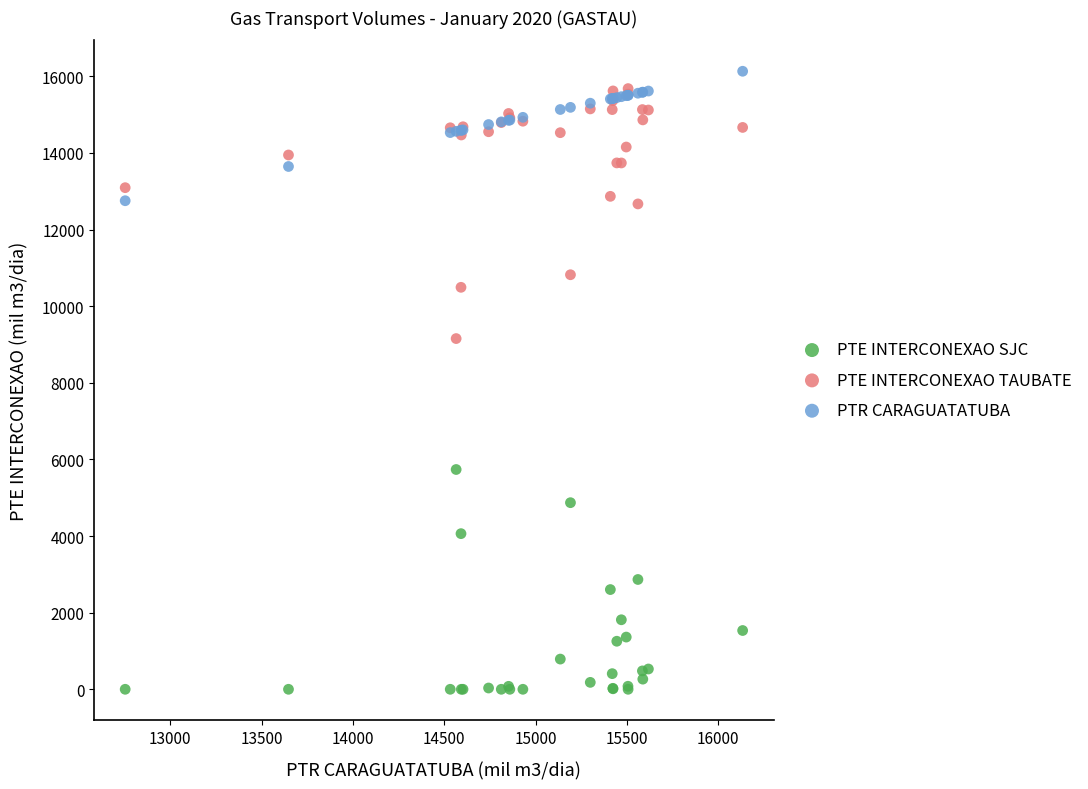

Which series reaches the minimum Y coordinate?

PTE INTERCONEXAO SJC